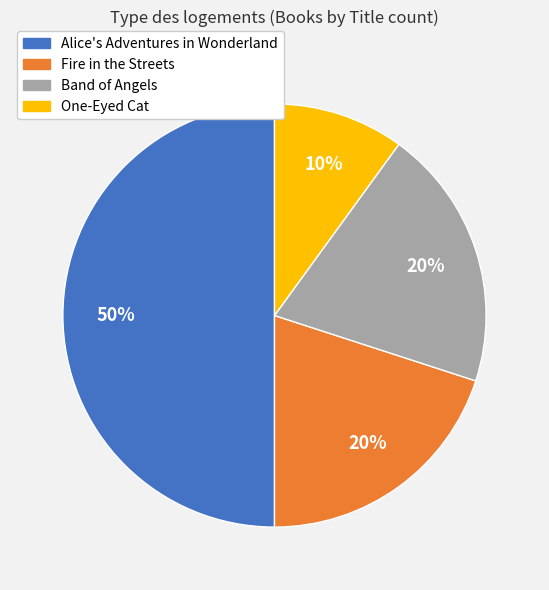

Do Alice's Adventures in Wonderland and One-Eyed Cat together represent more than half of the pie?

Yes